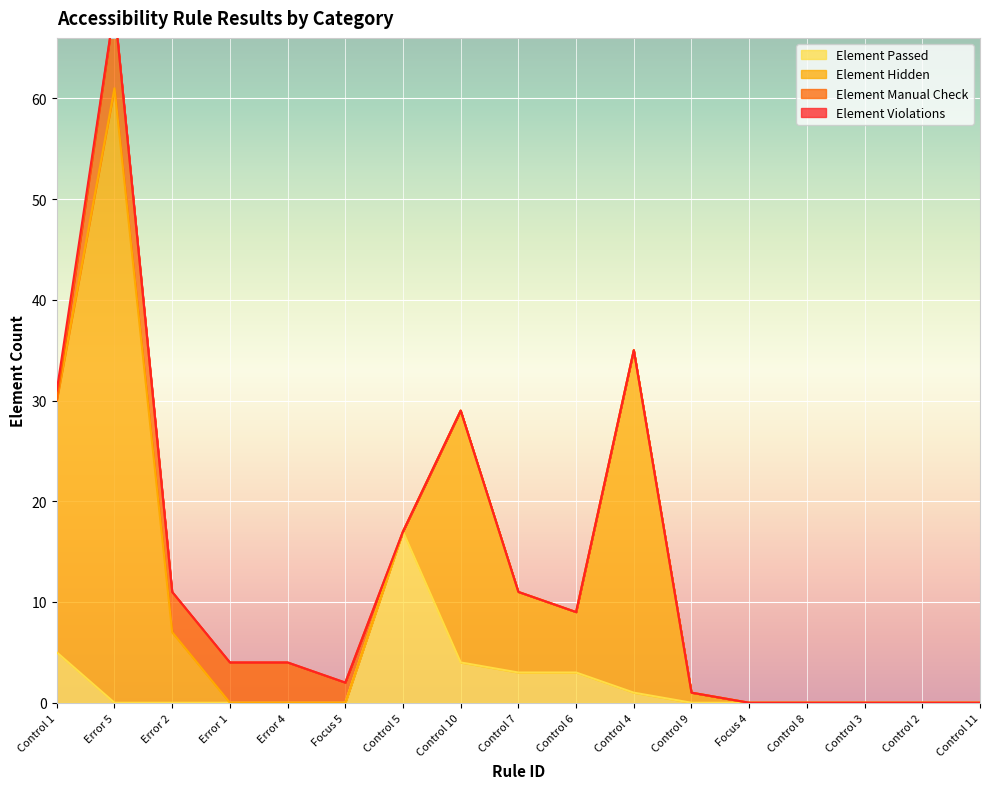

What is the value of the Element Passed point at the 1st from the left?

5